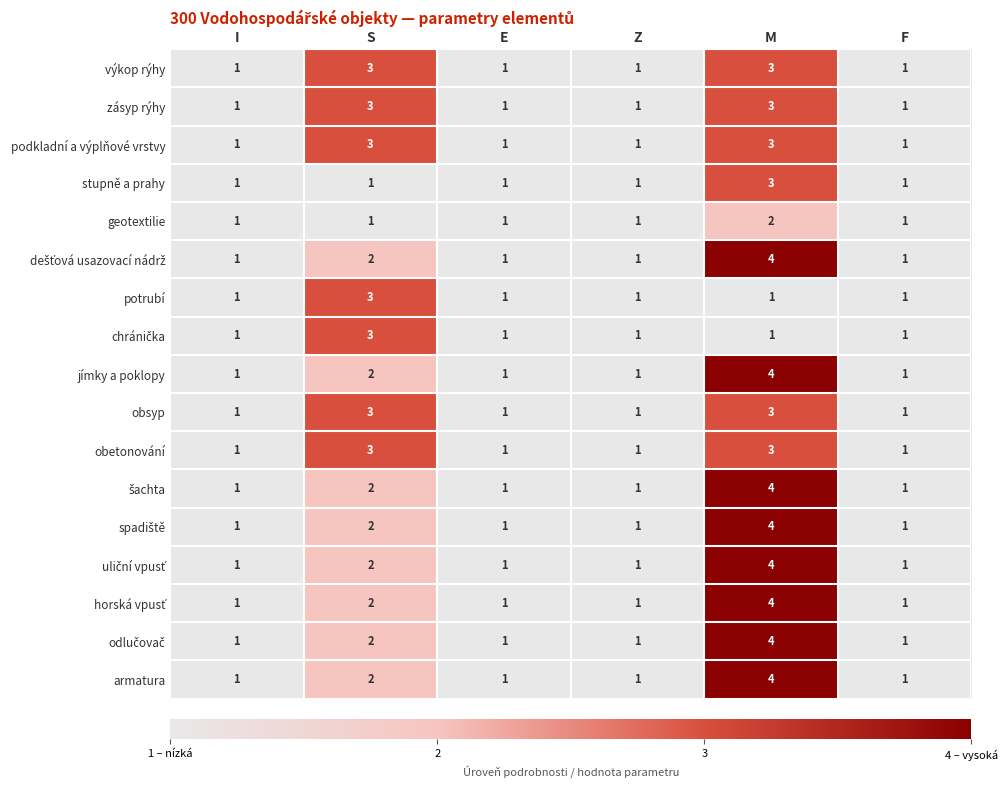

What is the minimum value shown in the chart?

1